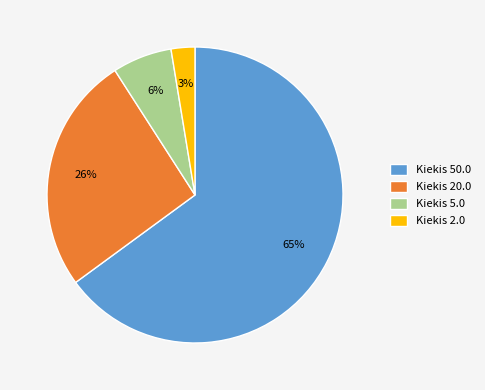

Which category has the smallest portion of the pie?

Kiekis 2.0